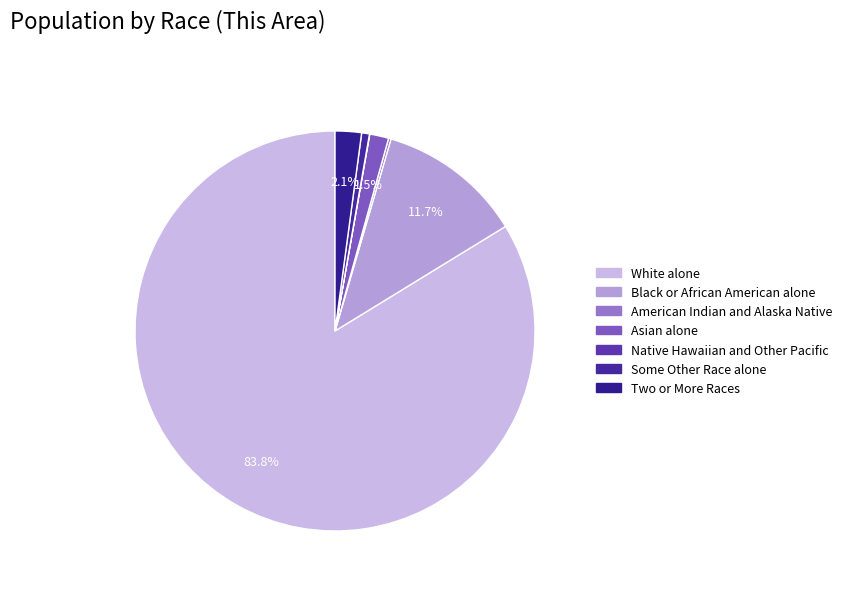

What is the ratio of the value at Black or African American alone to the value at Two or More Races?

5.5